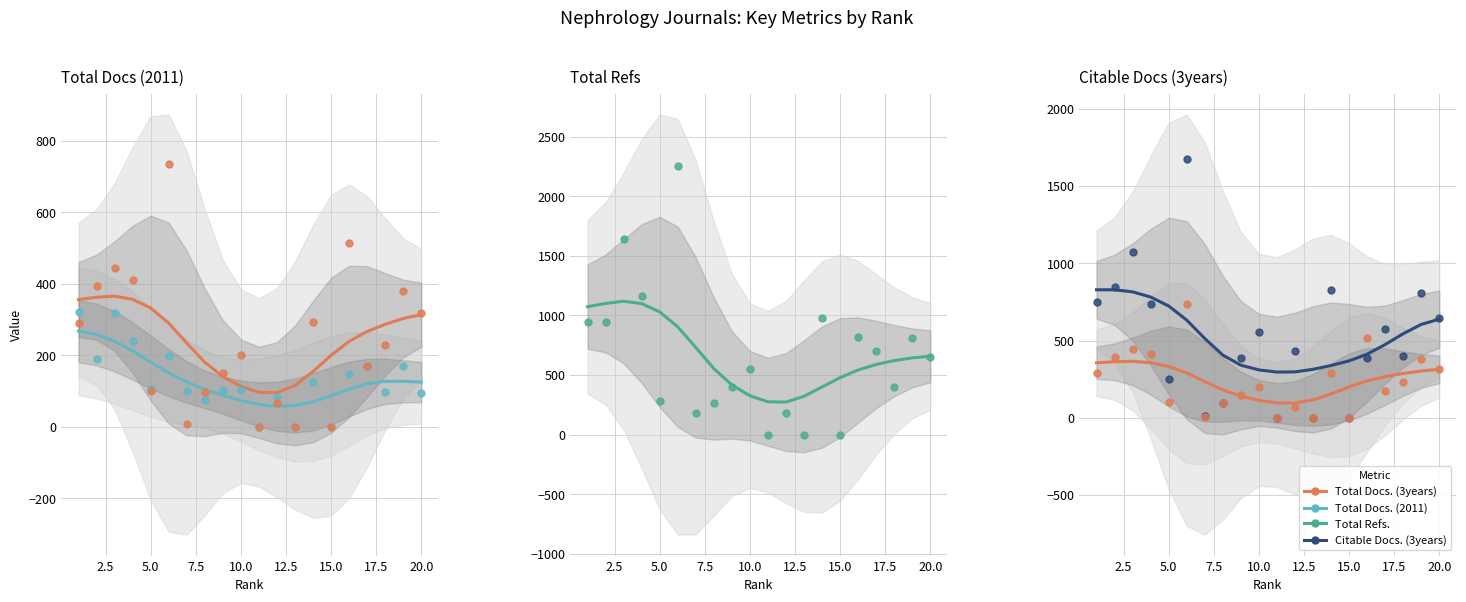

At which category is the sum across all series the highest?

6